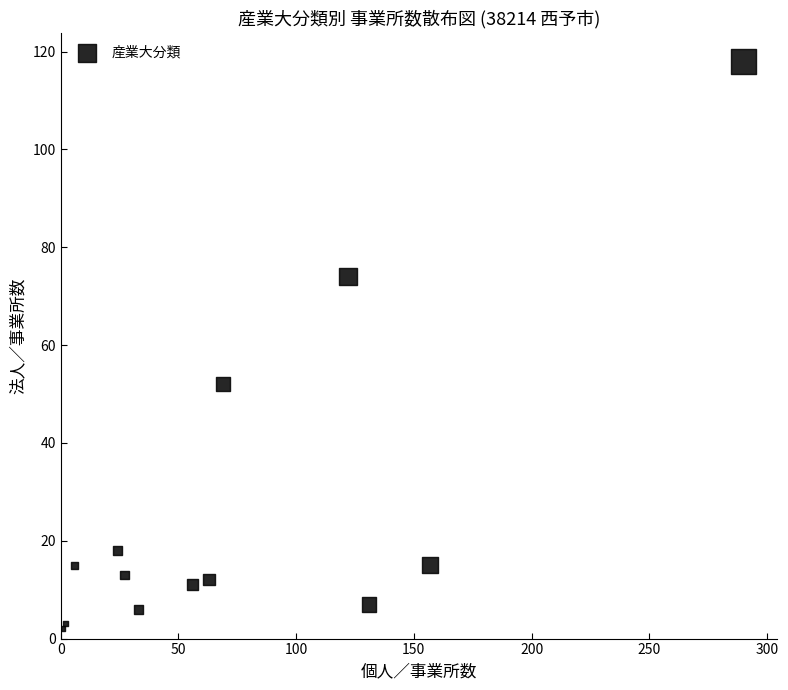

What Y value in the scatter plot is closest to 60?

52